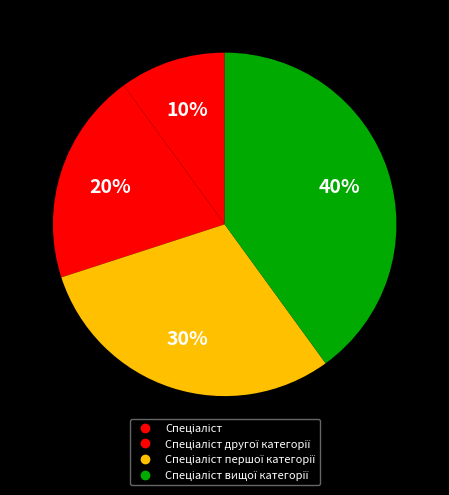

Count the number of slices in the pie.

4